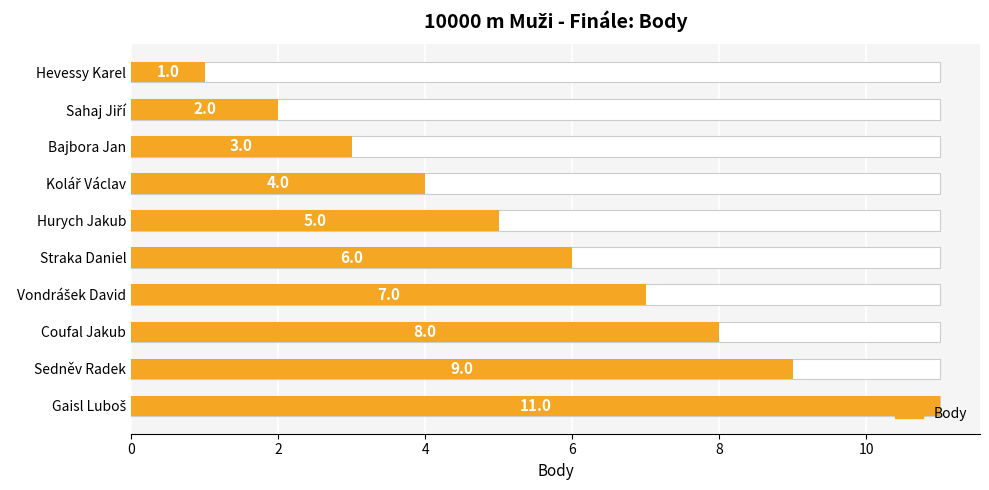

The chart shows a value of 11 at Vondrášek David. True or false?

False